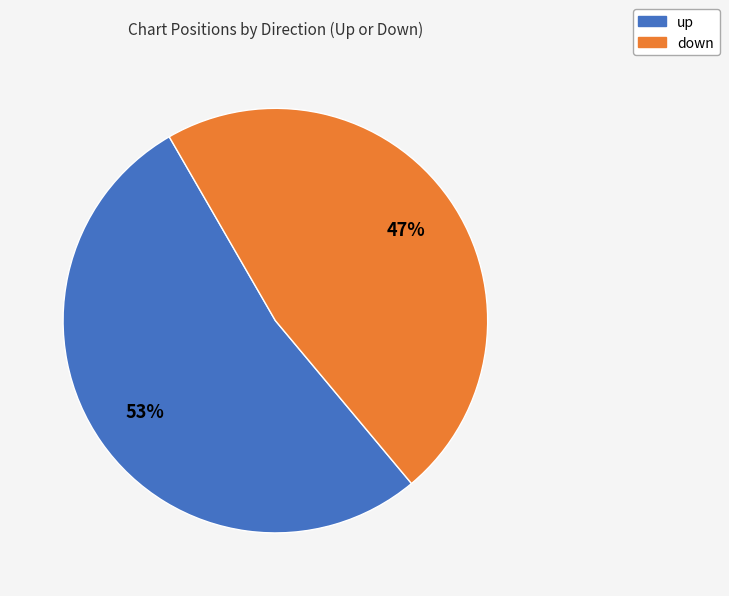

What percentage is the up slice, to the nearest percent?

53%